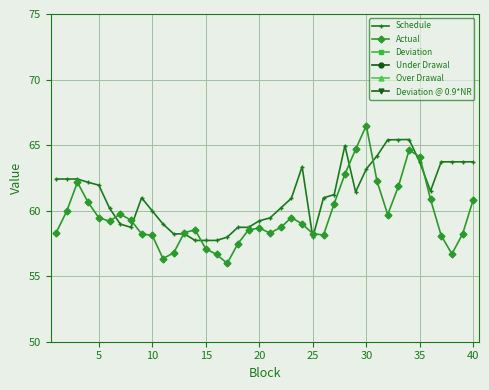

Reading left to right, list all the values displayed in this chart.

Schedule: 62.4	62.4	62.4	62.2	61.9	60.2	59.0	58.7	61.0	60.0	59.0	58.2	58.2	57.7	57.7	57.7	58.0	58.7	58.7	59.2	59.4	60.2	60.9	63.4	58.0	61.0	61.2	65.0	61.4	63.2	64.2	65.4	65.4	65.4	63.7	61.5	63.7	63.7	63.7	63.7
Actual: 58.3	60.0	62.2	60.6	59.5	59.2	59.7	59.3	58.2	58.1	56.3	56.8	58.3	58.5	57.1	56.7	56.0	57.5	58.5	58.7	58.3	58.7	59.5	59.0	58.3	58.1	60.5	62.8	64.7	66.5	62.3	59.7	61.8	64.6	64.1	60.9	58.1	56.7	58.2	60.8
Deviation: -4.1	-2.5	-0.2	-1.5	-2.5	-1.0	0.8	0.5	-2.7	-1.9	-2.6	-1.4	0.1	0.8	-0.6	-1.1	-2.0	-1.2	-0.2	-0.6	-1.2	-1.5	-1.5	-4.4	0.3	-2.8	-0.7	-2.2	3.2	3.3	-1.9	-5.7	-3.6	-0.8	0.4	-0.6	-5.6	-7.0	-5.5	-2.9
Under Drawal: 4.1	2.5	0.2	1.5	2.5	1.0	0.0	0.0	2.7	1.9	2.6	1.4	0.0	0.0	0.6	1.1	2.0	1.2	0.2	0.6	1.2	1.5	1.5	4.4	0.0	2.8	0.7	2.2	0.0	0.0	1.9	5.7	3.6	0.8	0.0	0.6	5.6	7.0	5.5	2.9
Over Drawal: 0.0	0.0	0.0	0.0	0.0	0.0	0.8	0.5	0.0	0.0	0.0	0.0	0.1	0.8	0.0	0.0	0.0	0.0	0.0	0.0	0.0	0.0	0.0	0.0	0.3	0.0	0.0	0.0	3.2	3.3	0.0	0.0	0.0	0.0	0.4	0.0	0.0	0.0	0.0	0.0
Deviation @ 0.9*NR: 4.1	2.5	0.2	1.5	2.5	1.0	0.0	0.0	2.7	1.9	2.6	1.4	0.0	0.0	0.6	1.1	2.0	1.2	0.2	0.6	1.2	1.5	1.5	4.4	0.0	2.8	0.7	2.2	0.0	0.0	1.9	5.7	3.6	0.8	0.0	0.6	5.6	7.0	5.5	2.9